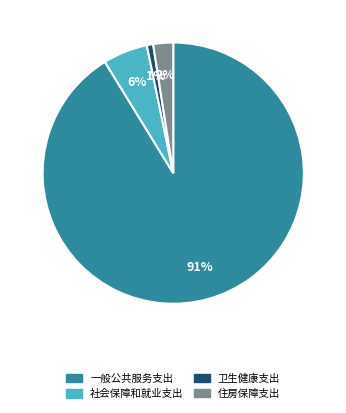

Which category has the smallest portion of the pie?

卫生健康支出